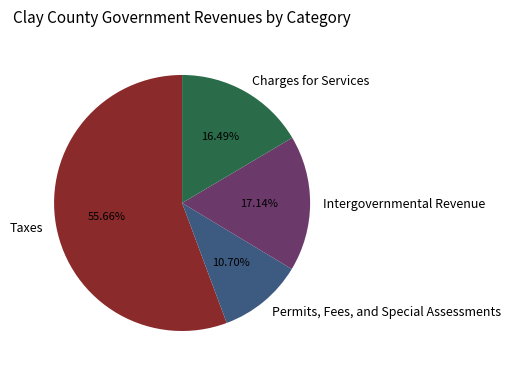

To the nearest percent, what percentage of the pie is Charges for Services?

16%